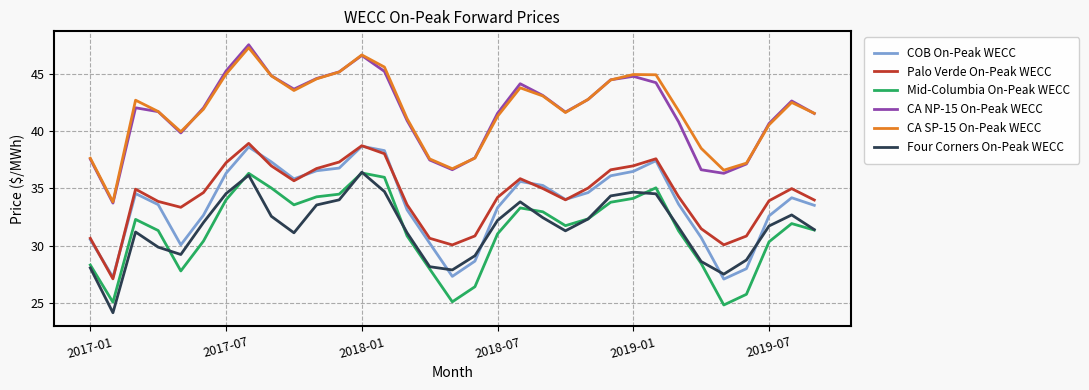

True or false: CA NP-15 On-Peak WECC and COB On-Peak WECC intersect in this chart.

False